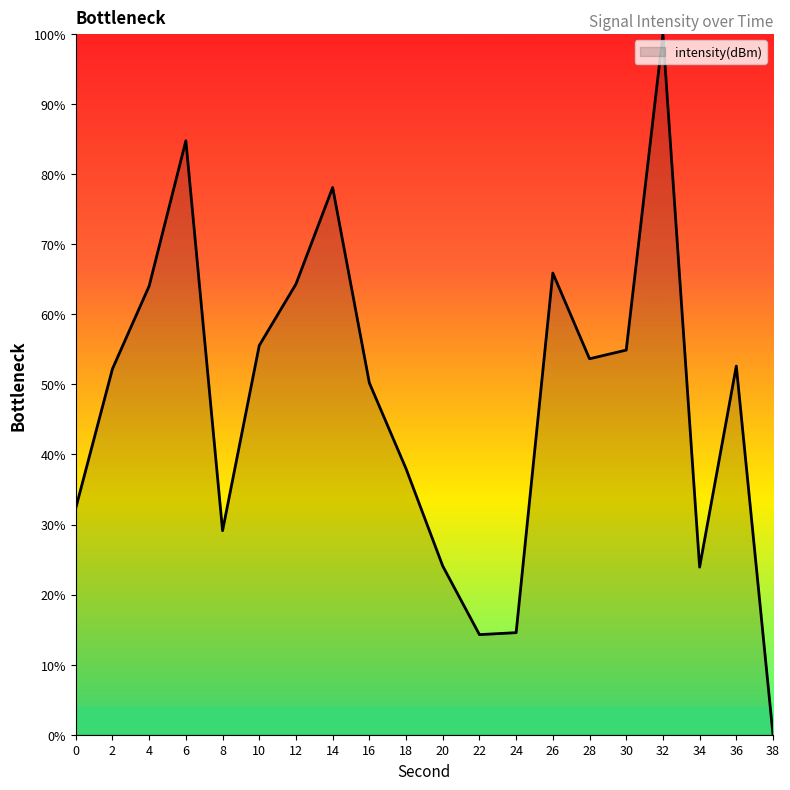

How many interior local peaks (higher than both neighbors) does the data have?

5